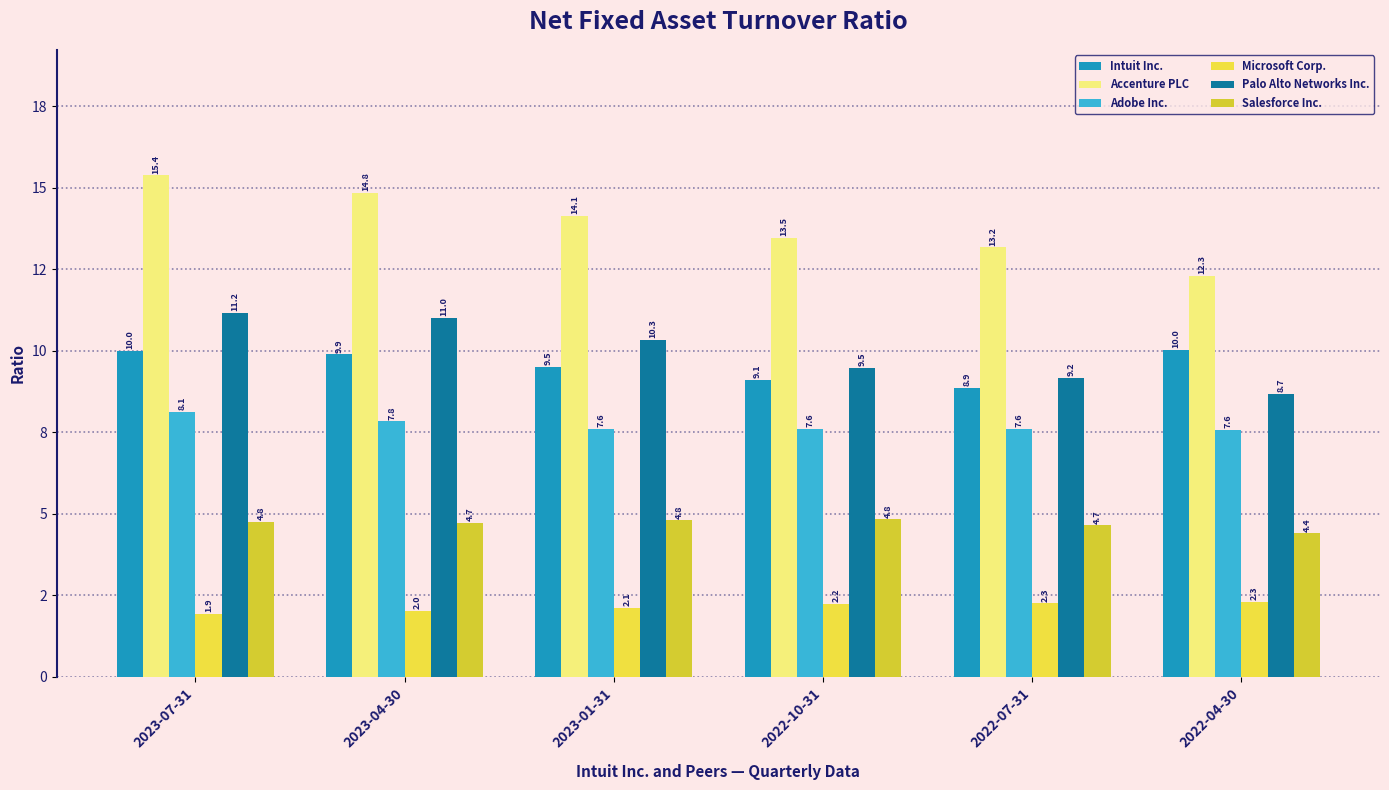

What are all the series names shown in the legend?

Intuit Inc., Accenture PLC, Adobe Inc., Microsoft Corp., Palo Alto Networks Inc., Salesforce Inc.